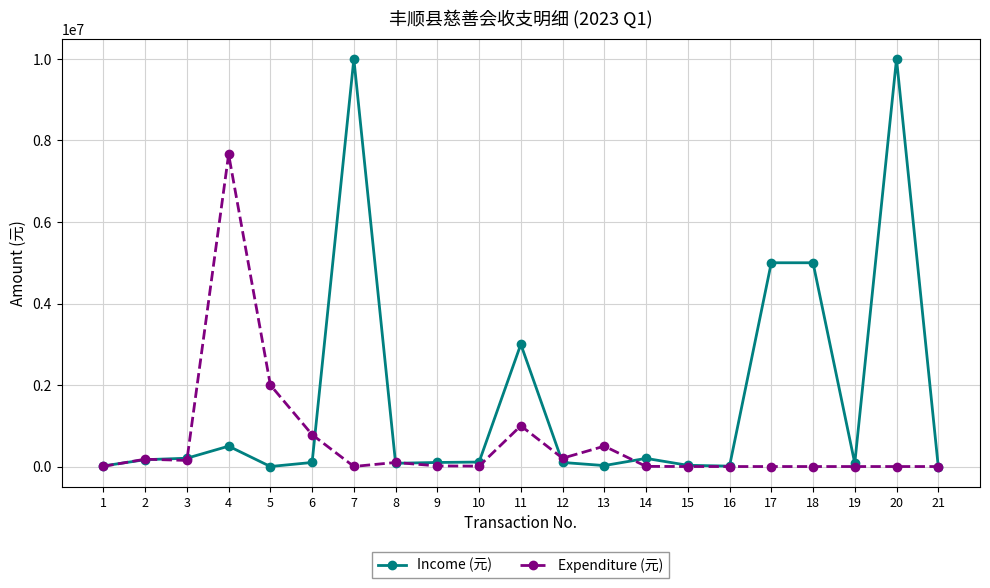

What is the highest value of the Expenditure (元) series?

7660000.0